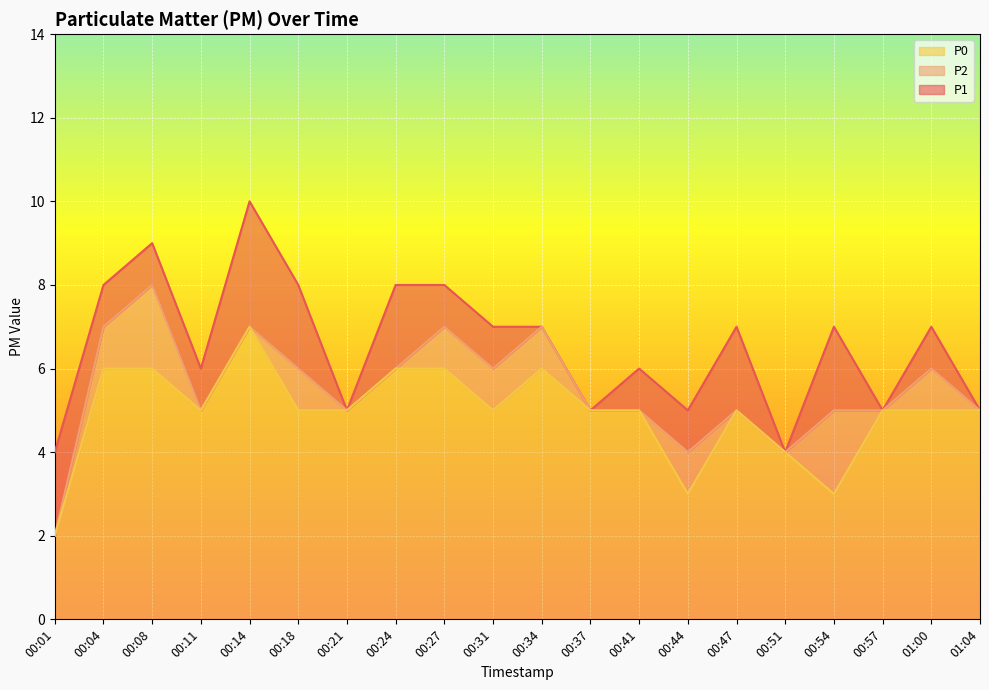

What value does the P1 series have at 00:51?

4